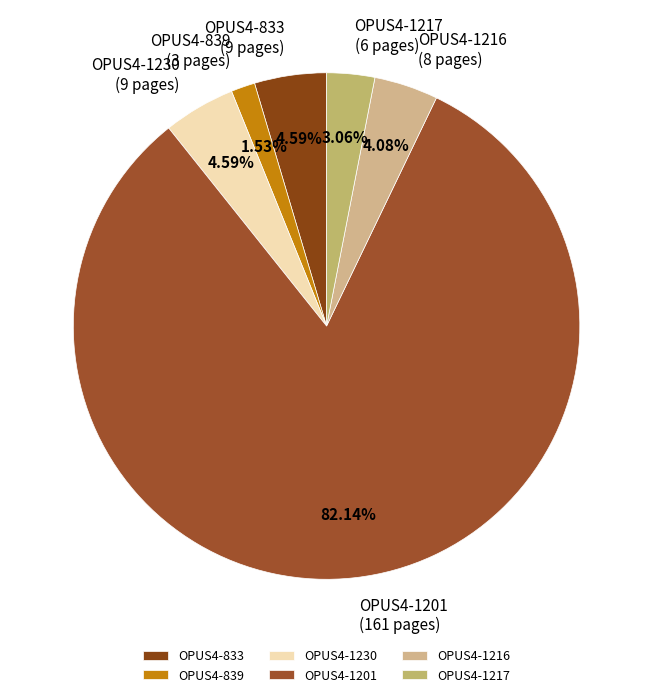

Between OPUS4-1216 and OPUS4-1230, which is larger?

OPUS4-1230